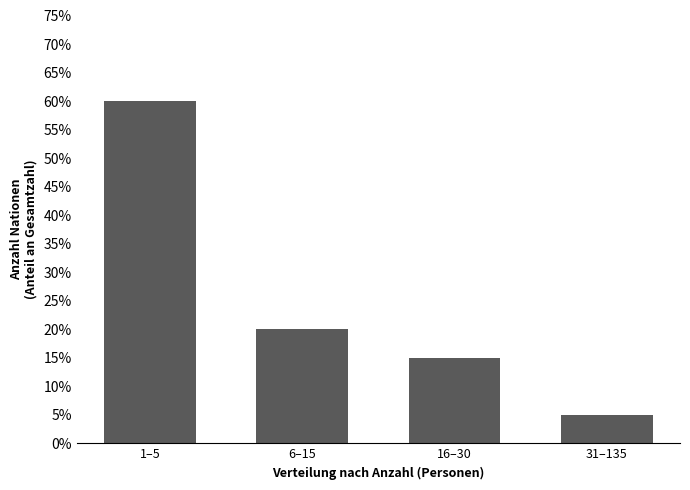

Reading right to left, extract all data points from this chart.

31–135=5	16–30=15	6–15=20	1–5=60